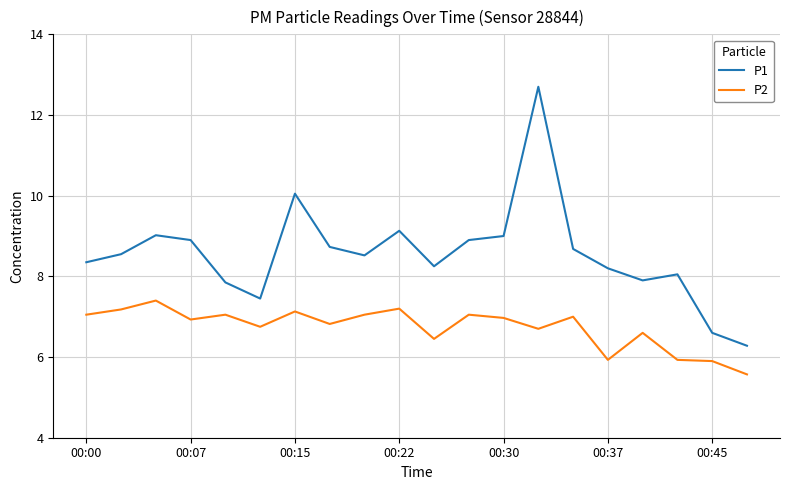

Which series has the largest total across all categories?

P1